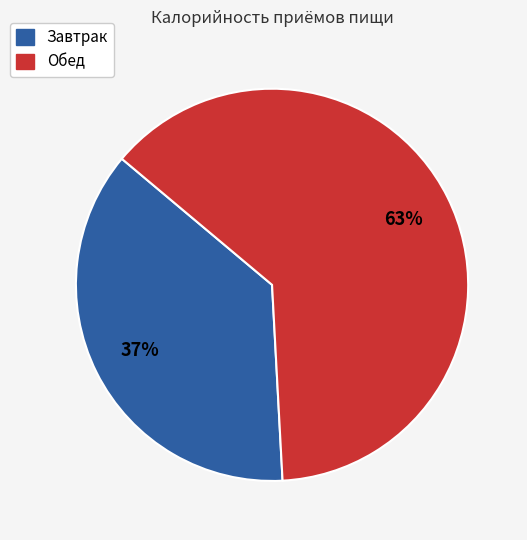

Does Обед account for over 50% of the chart?

Yes